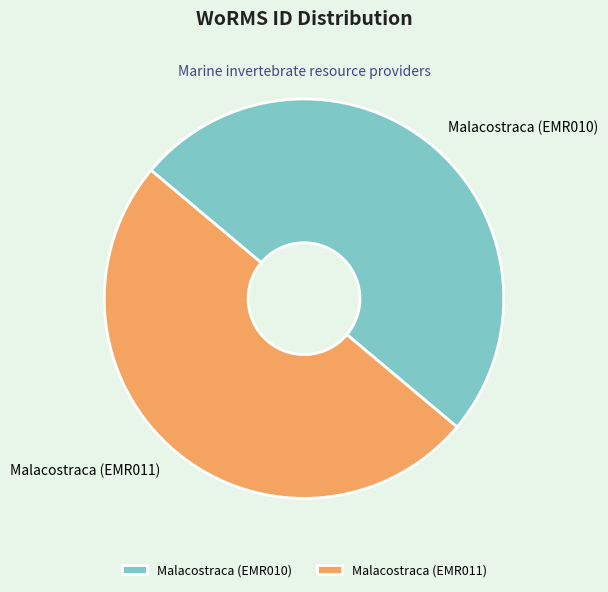

How many segments does this pie chart have?

2